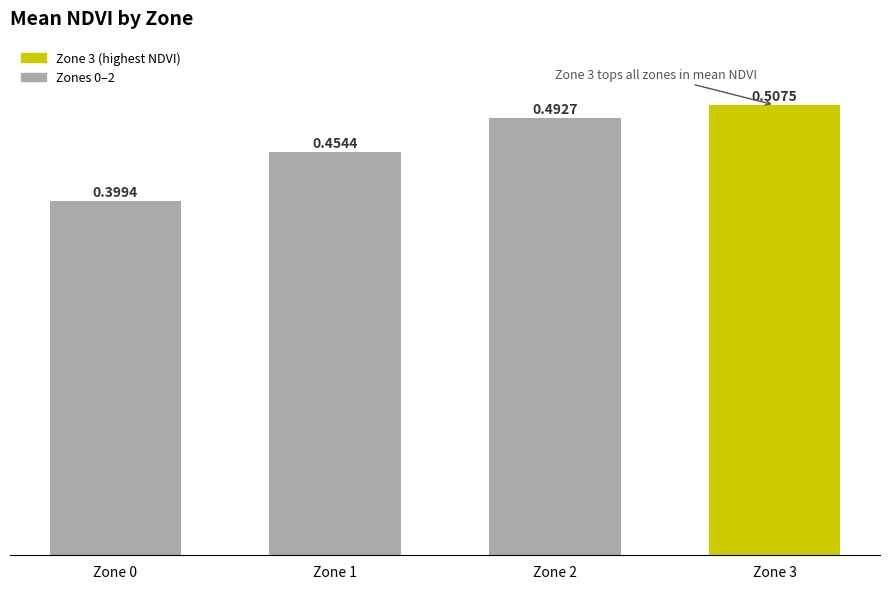

Are the bars grouped side by side (vs. stacked)?

No